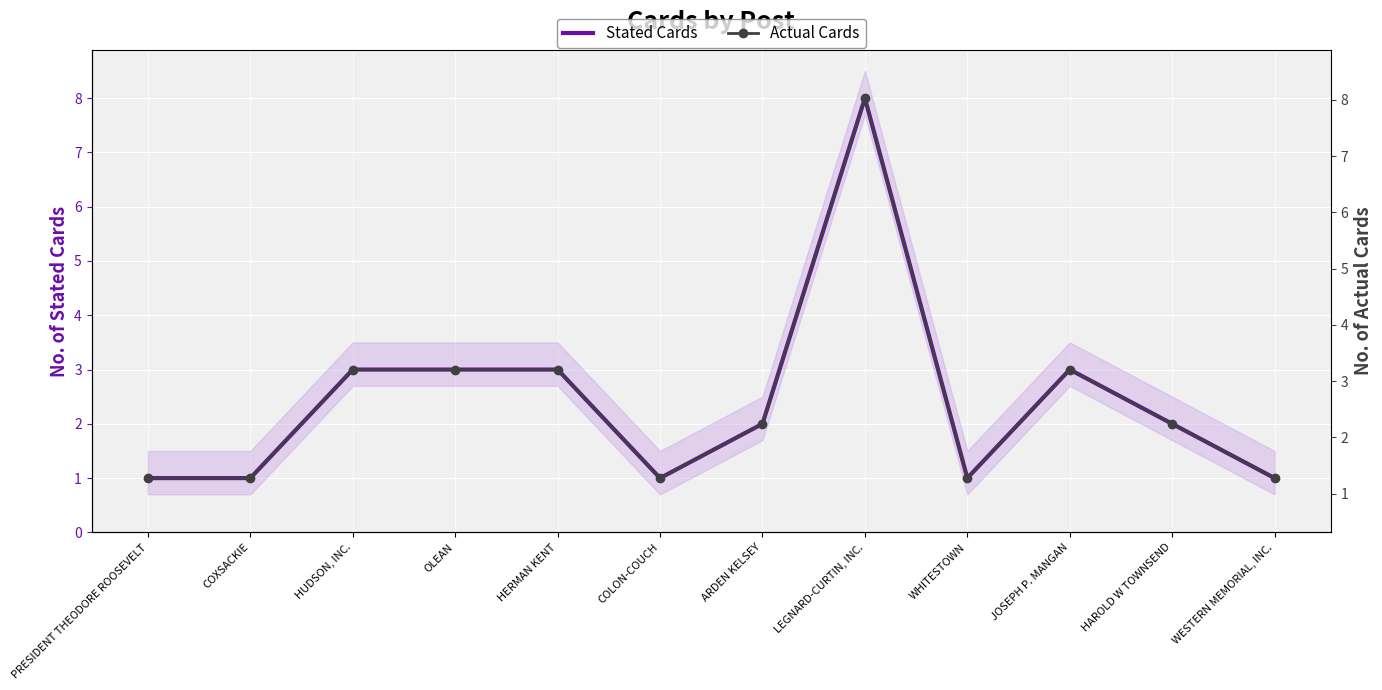

Which category has the highest value in the Stated Cards series?

LEGNARD-CURTIN, INC.